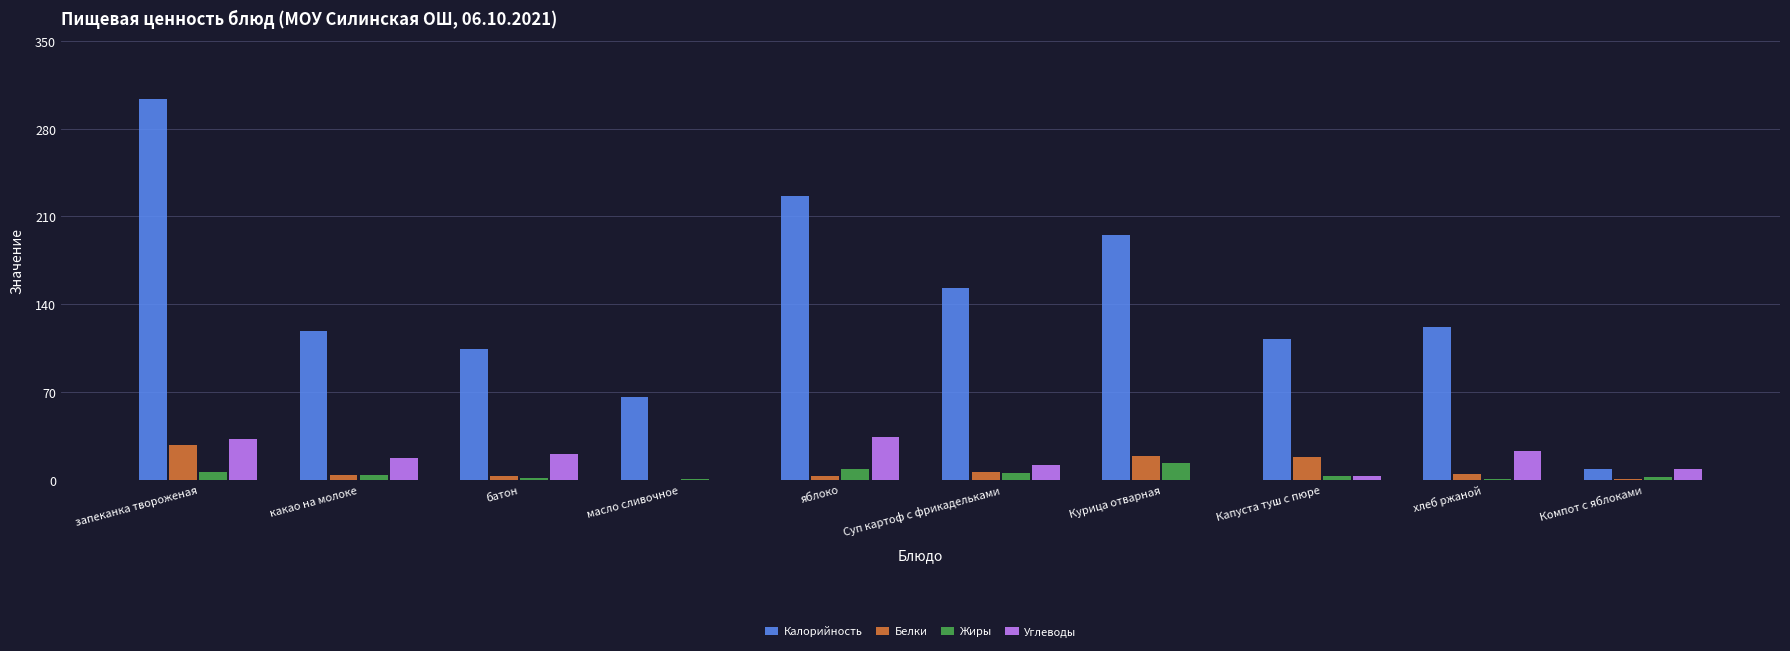

Is it true that Калорийность equals 306.1 at Курица отварная?

False